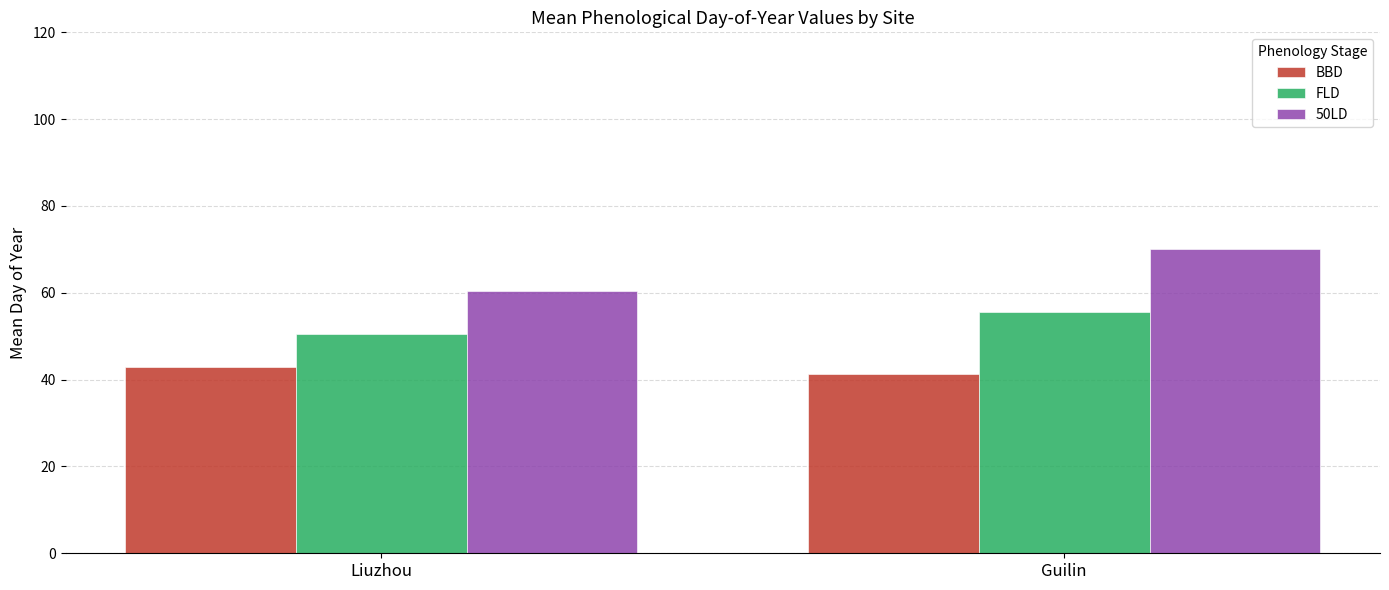

What is the difference between the maximum and minimum values in the BBD series?

1.5